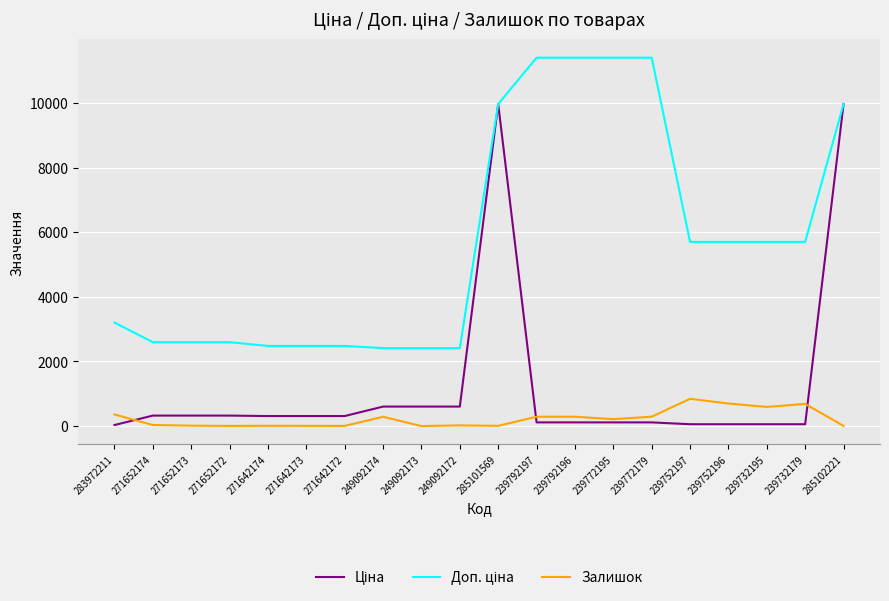

The value of Залишок at 239772179 is 290.0. True or false?

True